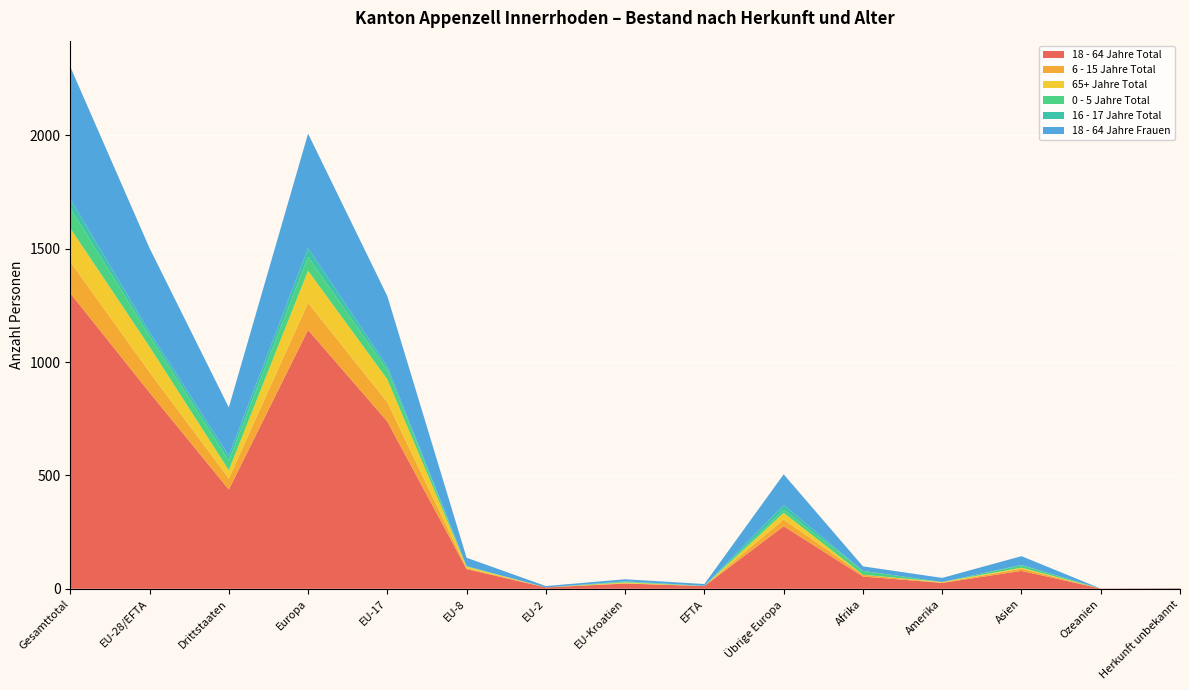

Reading left to right, what are all the values shown in this chart?

18 - 64 Jahre Total: 1304	866	438	1142	738	87	6	23	12	276	54	26	79	1	2
6 - 15 Jahre Total: 139	90	49	120	85	4	0	1	0	30	8	1	10	0	0
65+ Jahre Total: 148	112	36	141	101	7	0	4	0	29	0	3	4	0	0
0 - 5 Jahre Total: 89	47	42	61	41	2	0	3	1	14	17	0	11	0	0
16 - 17 Jahre Total: 40	18	22	39	16	0	0	2	0	21	0	0	1	0	0
18 - 64 Jahre Frauen: 583	370	213	505	310	37	6	9	8	135	20	18	39	0	1